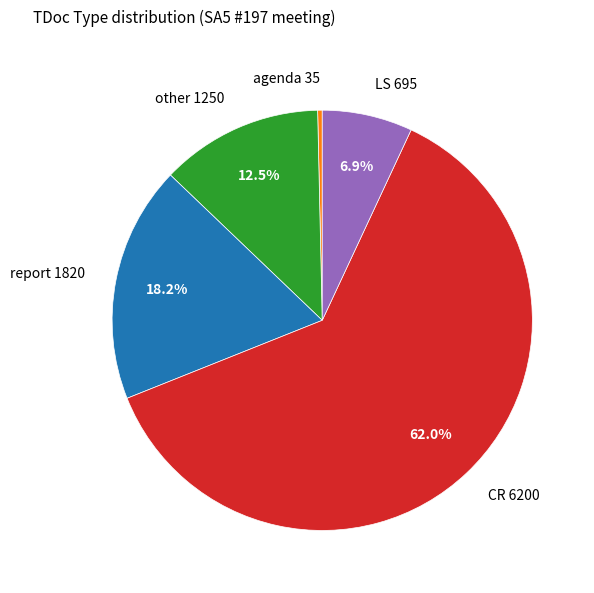

Do report and agenda together represent more than half of the pie?

No